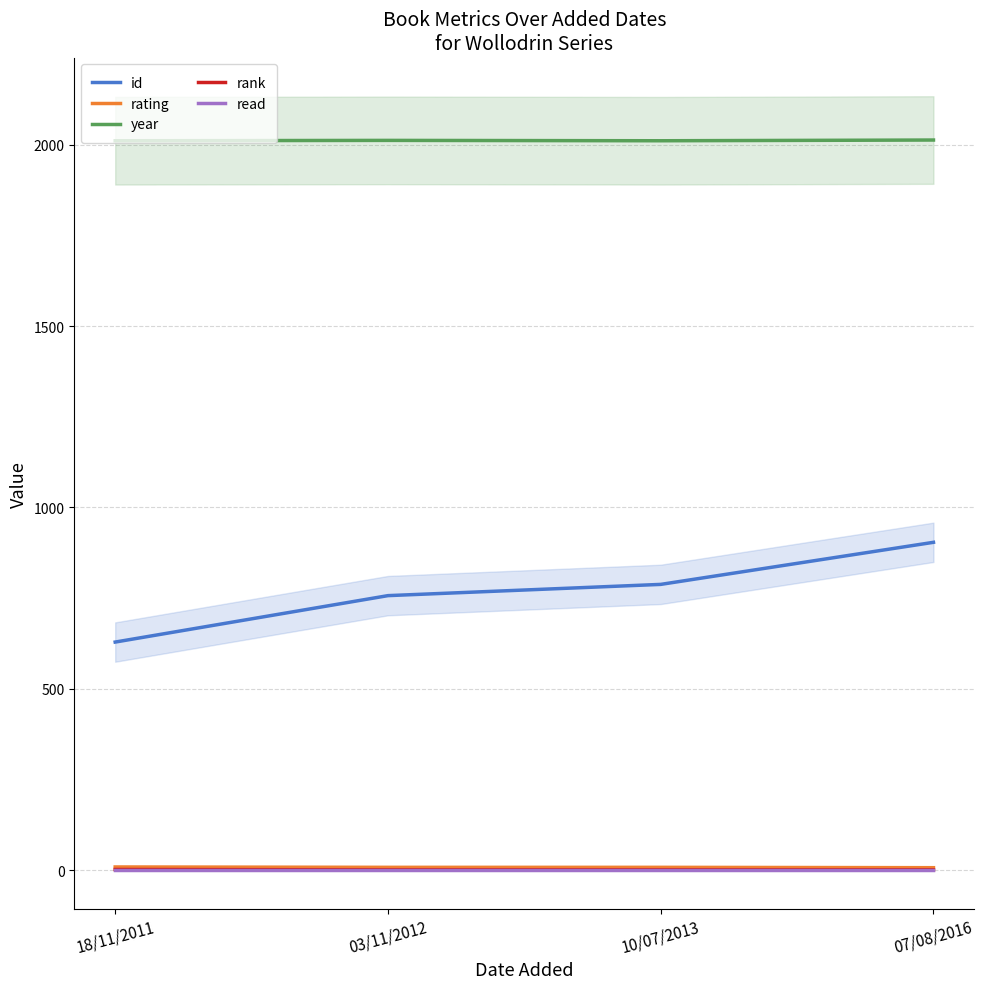

What is the approximate value of rank at 10/07/2013?

1